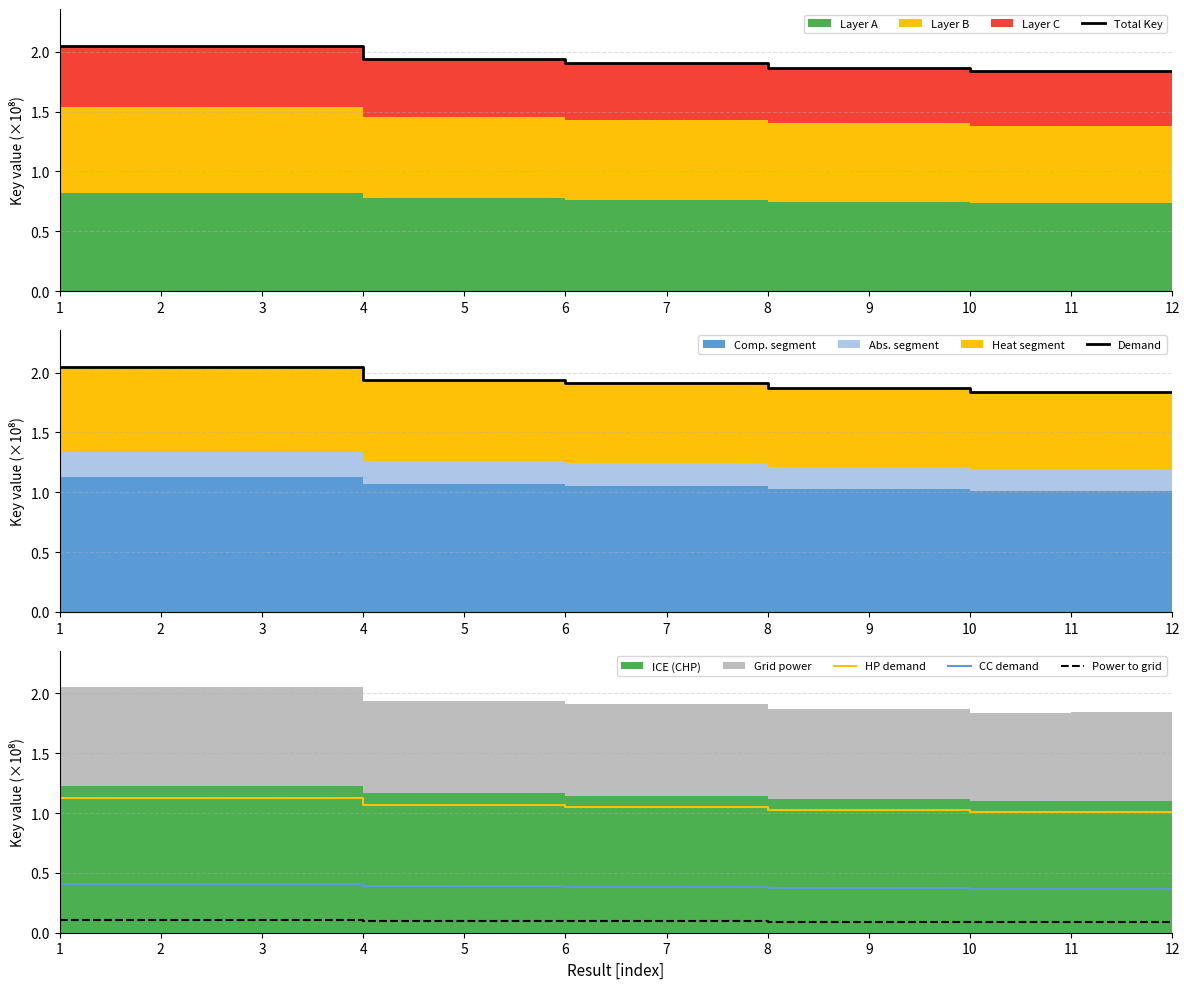

Does the chart display data point markers on the line(s)?

No